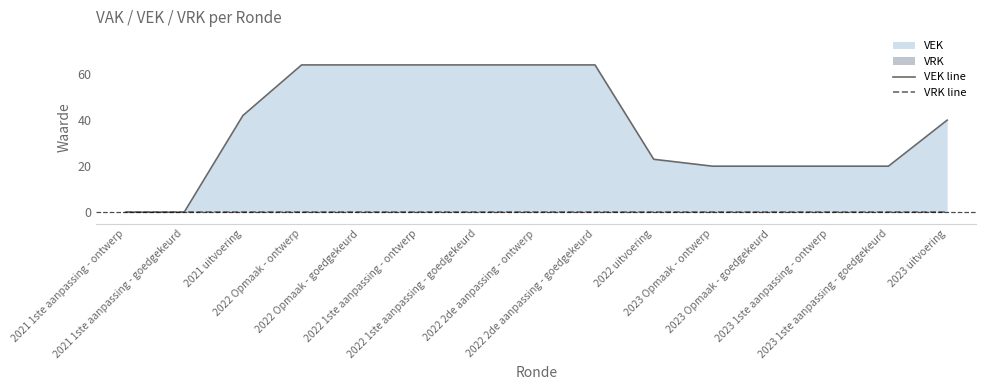

Is the value of VRK line at 2023 Opmaak - goedgekeurd greater than the value of VEK line at 2022 1ste aanpassing - goedgekeurd?

No